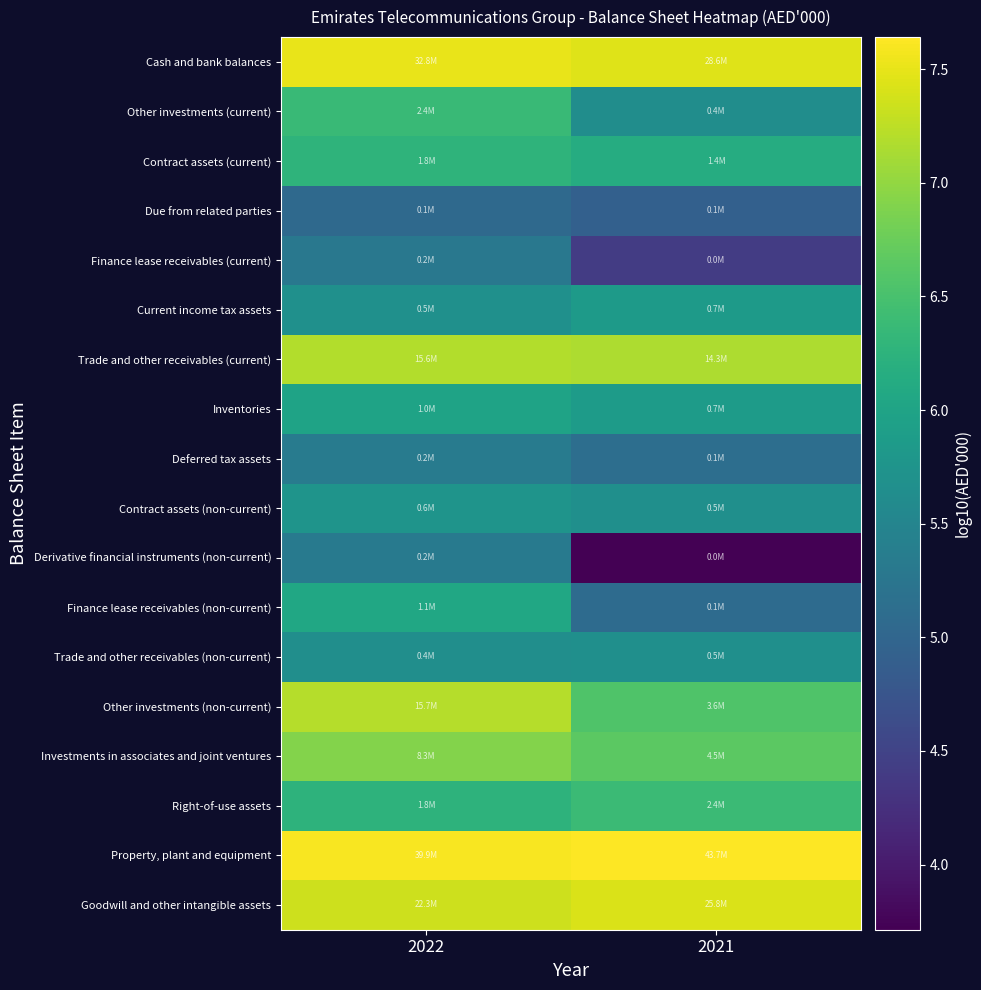

At which category is the sum across all series the highest?

2022